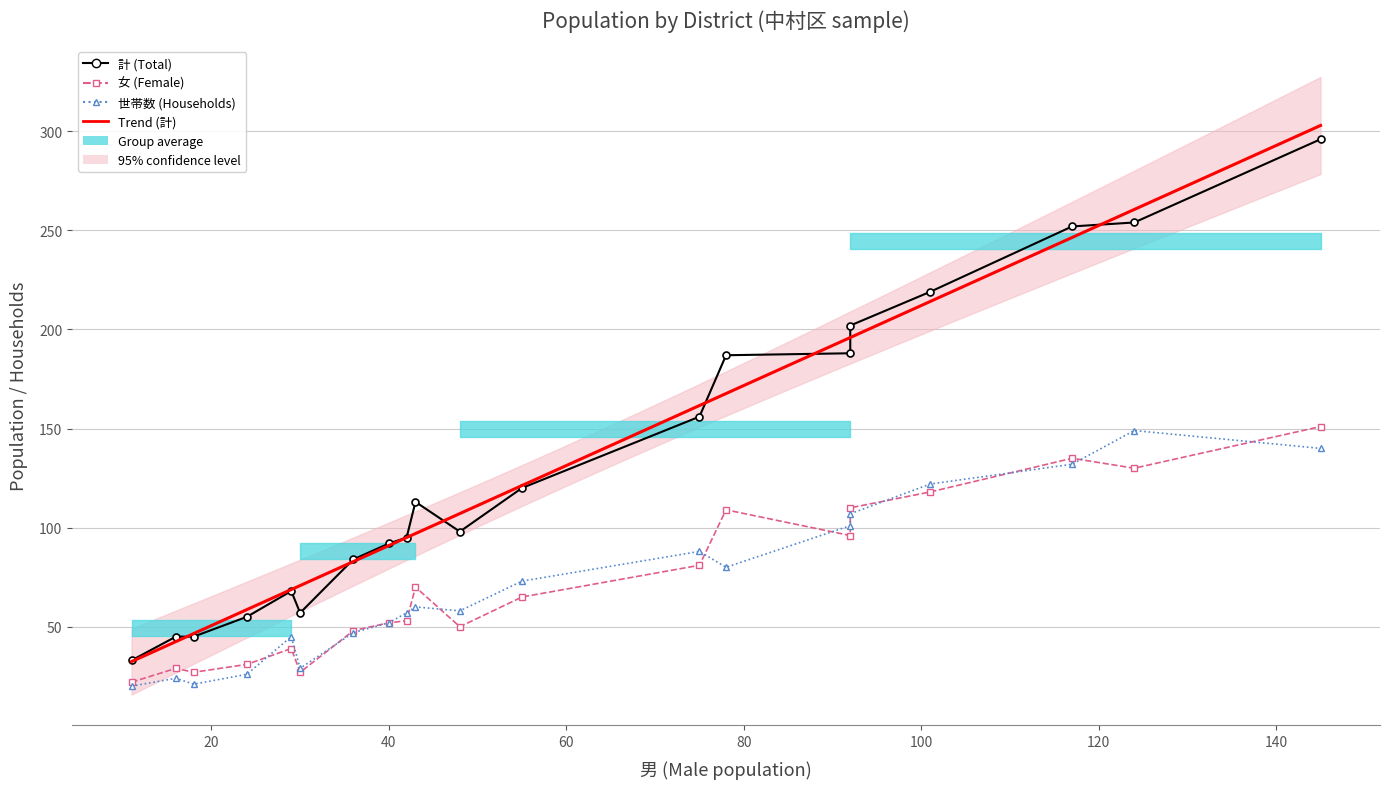

Between 0103 and 0105, which series saw the biggest shift?

計